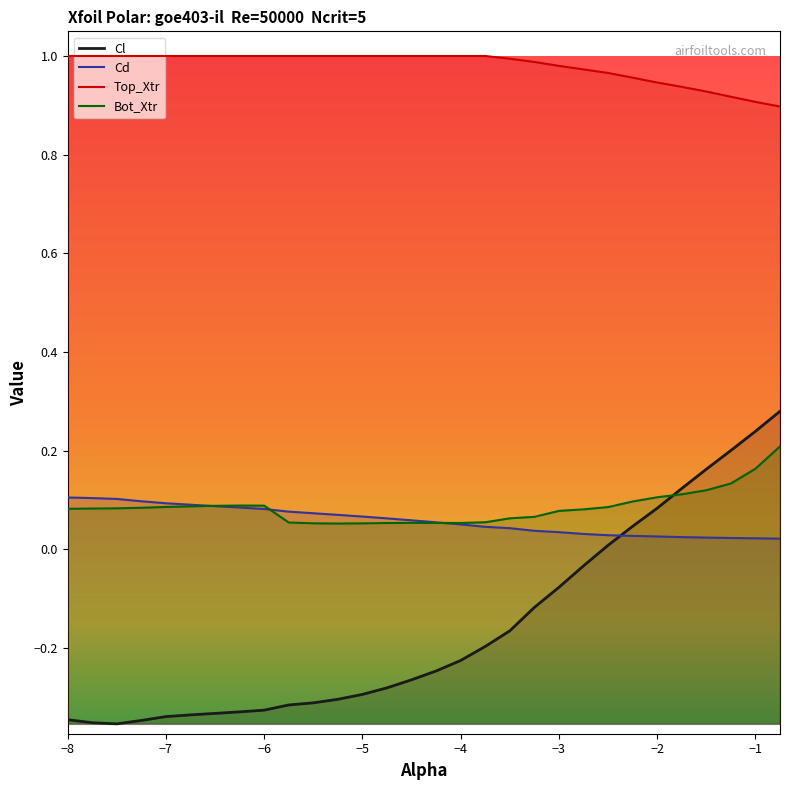

Which series has the largest total across all categories?

Top_Xtr